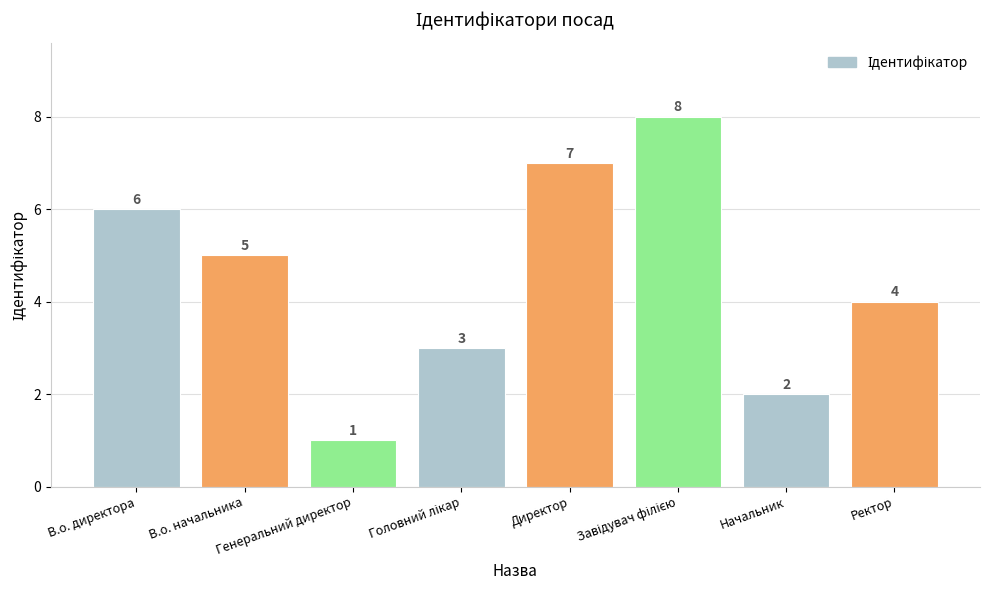

What is the value of the 5th bar from the left?

7